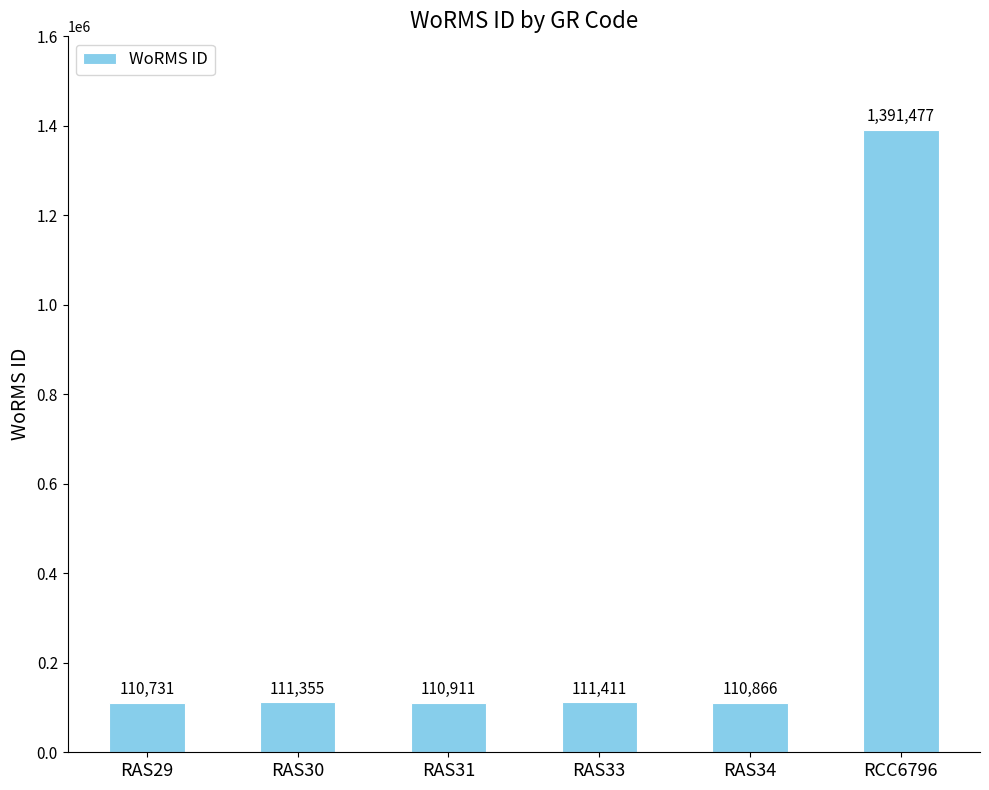

Where is the data nearest to the value 751104?

RAS33